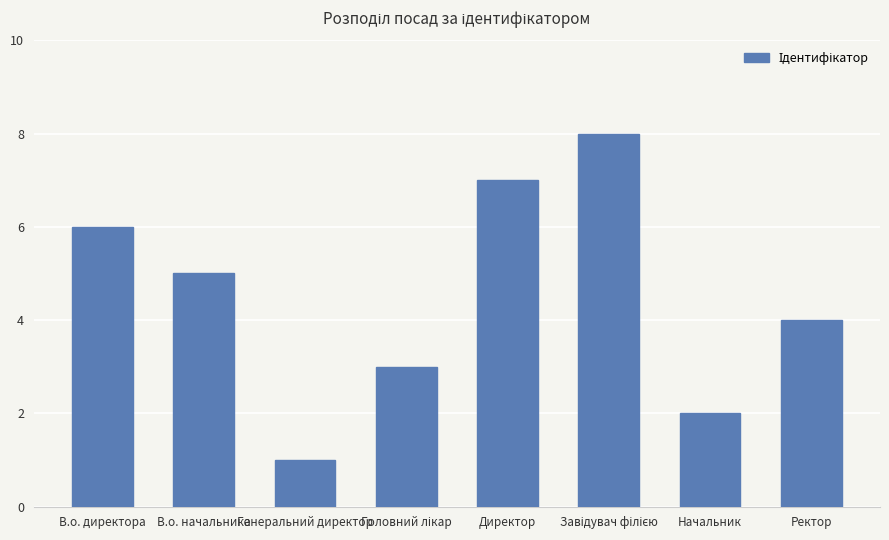

What is the maximum value shown in the chart?

8